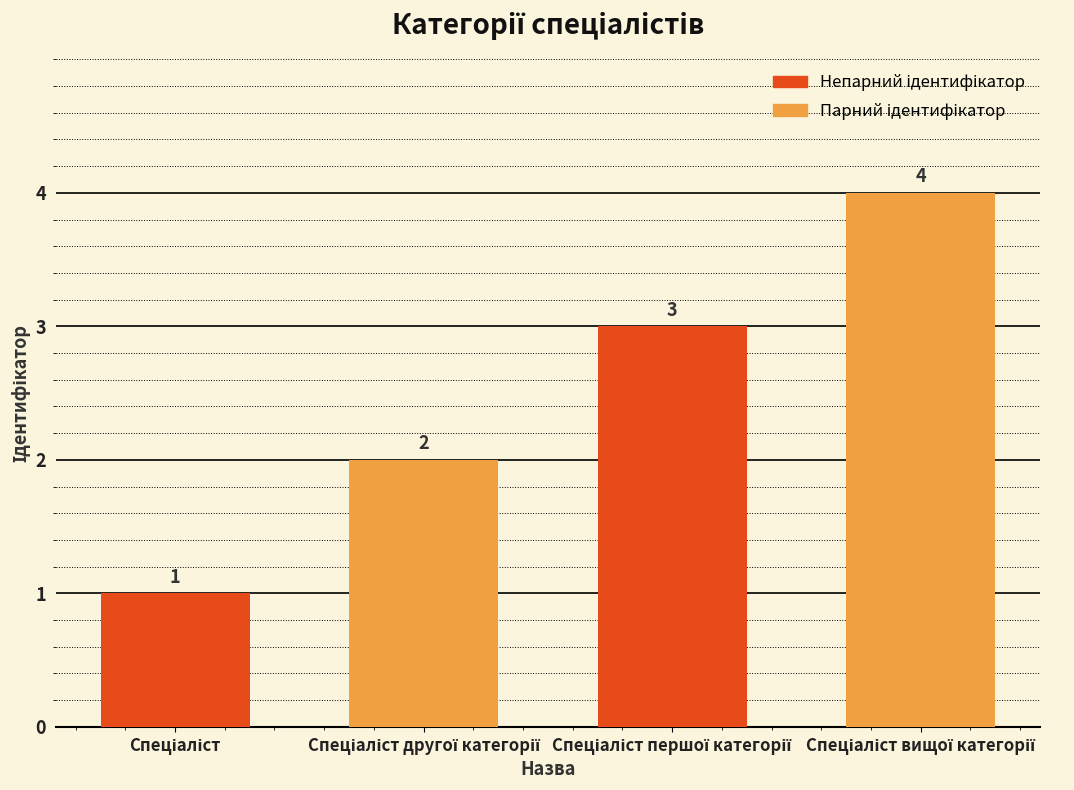

What is the value of the 1st bar from the left?

1